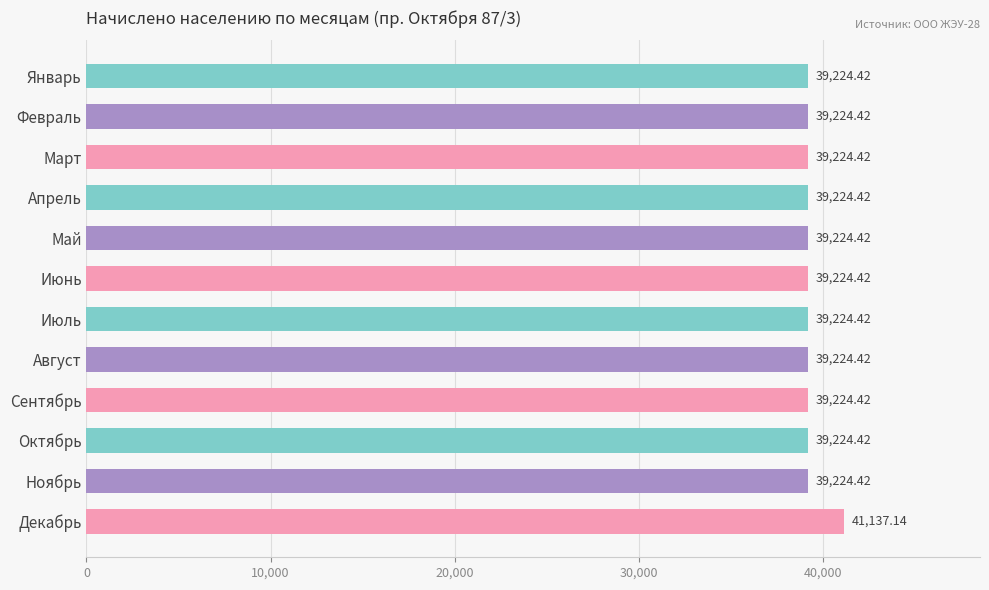

At which category does the chart reach its peak across all series?

Декабрь